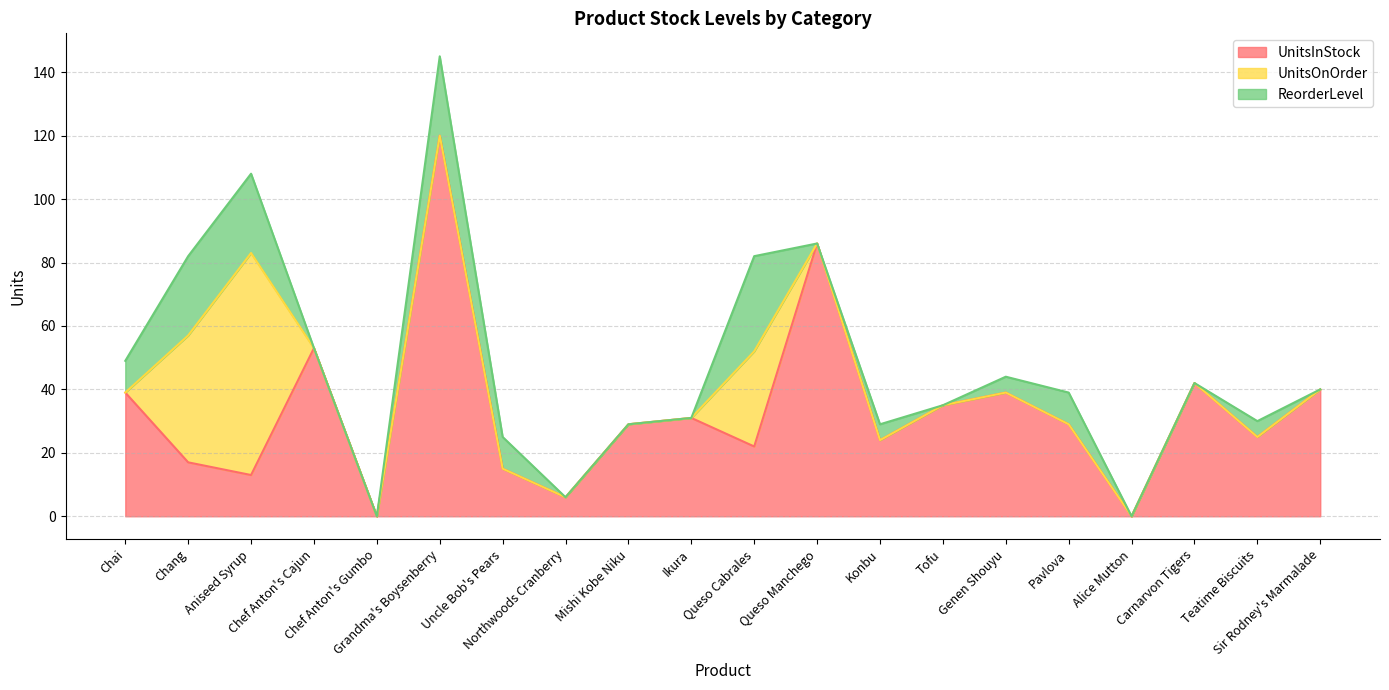

How many values in the UnitsOnOrder series exceed 0?

3